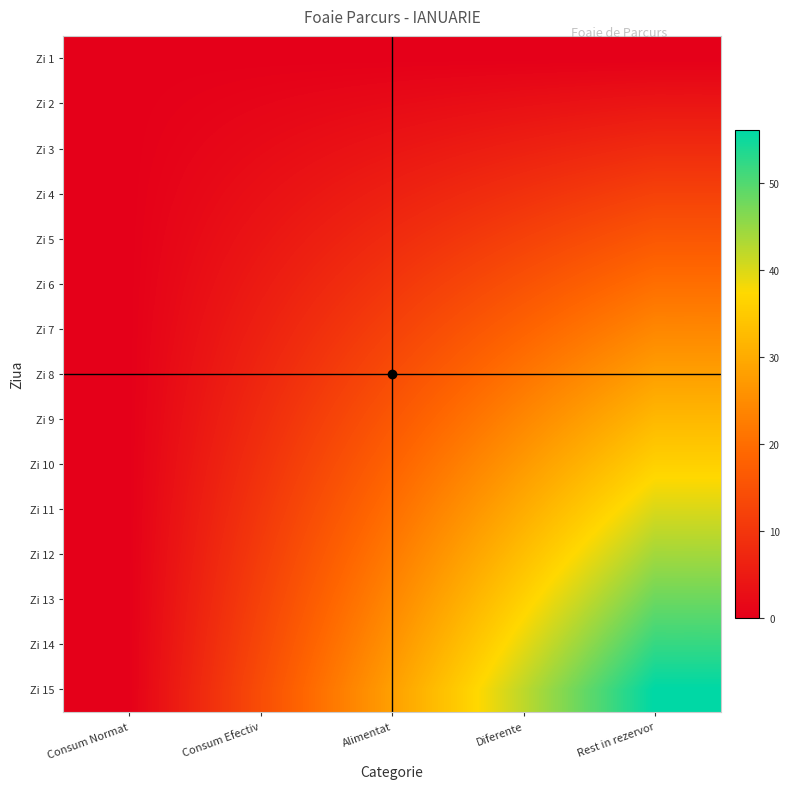

At which category is the sum across all series the highest?

Rest in rezervor